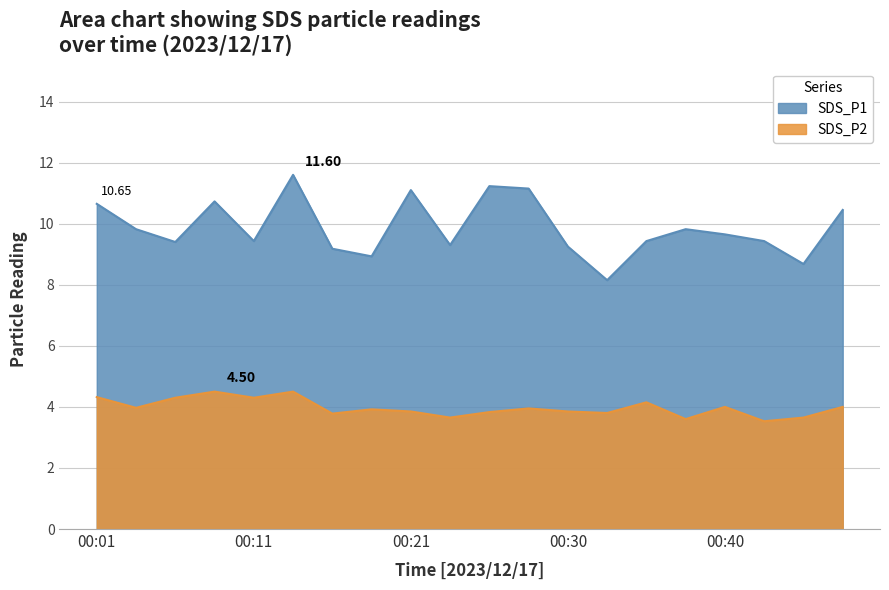

What is the sum of the SDS_P1 values at 00:16 and 00:01?

19.8